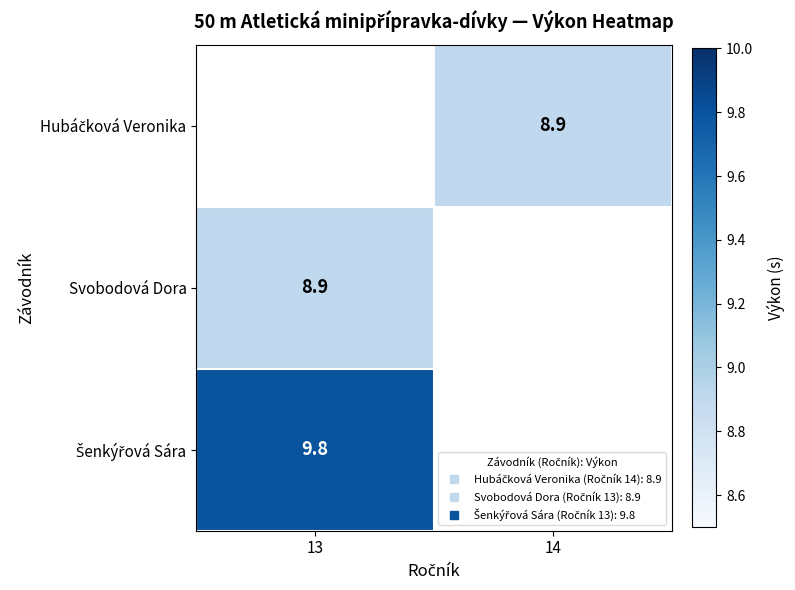

Is the value of Hubáčková Veronika at 14 greater than the value of Šenkýřová Sára at 13?

No